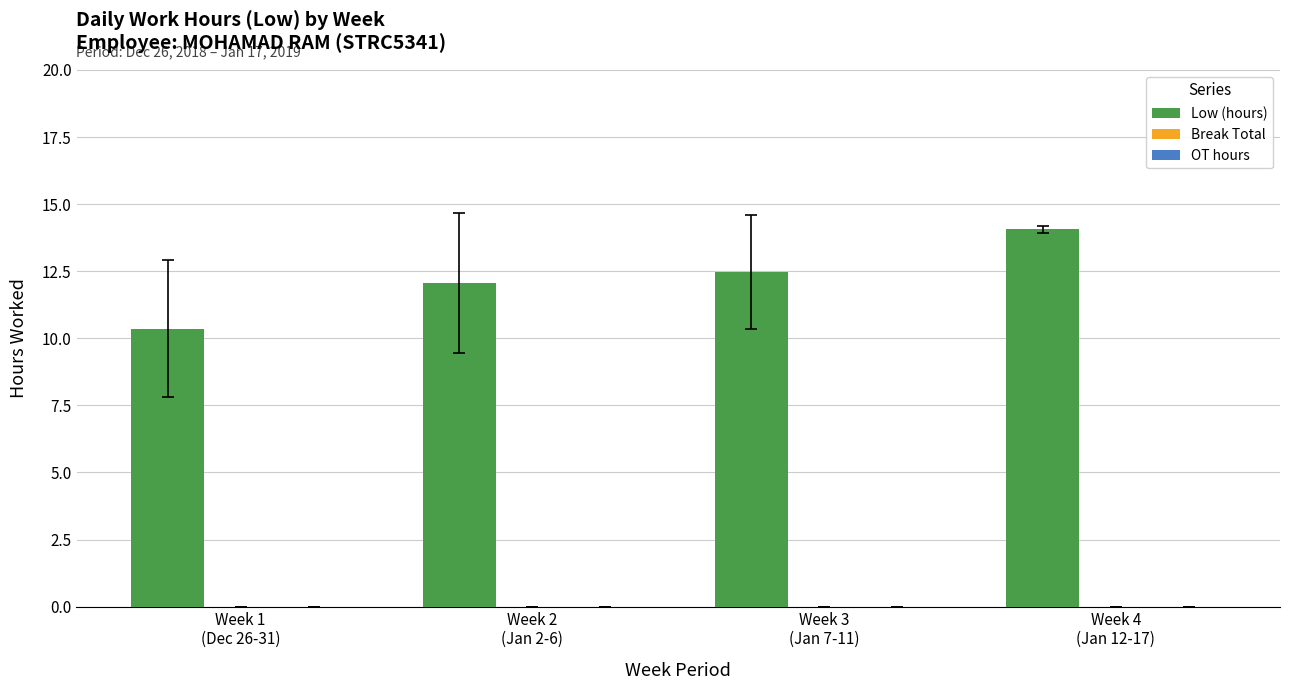

What is the maximum value shown in the chart?

14.1